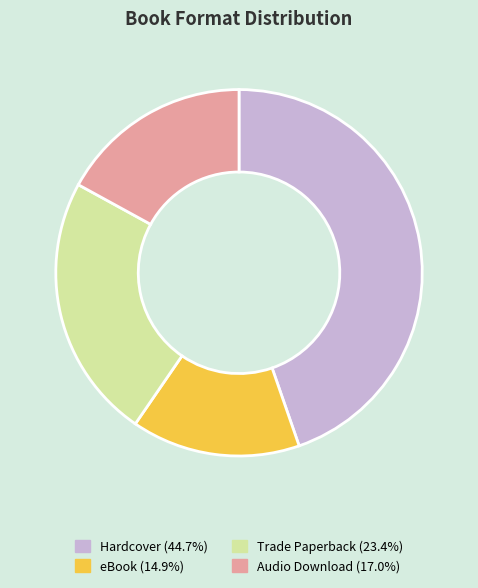

True or false: Audio Download accounts for 17% of the total.

True